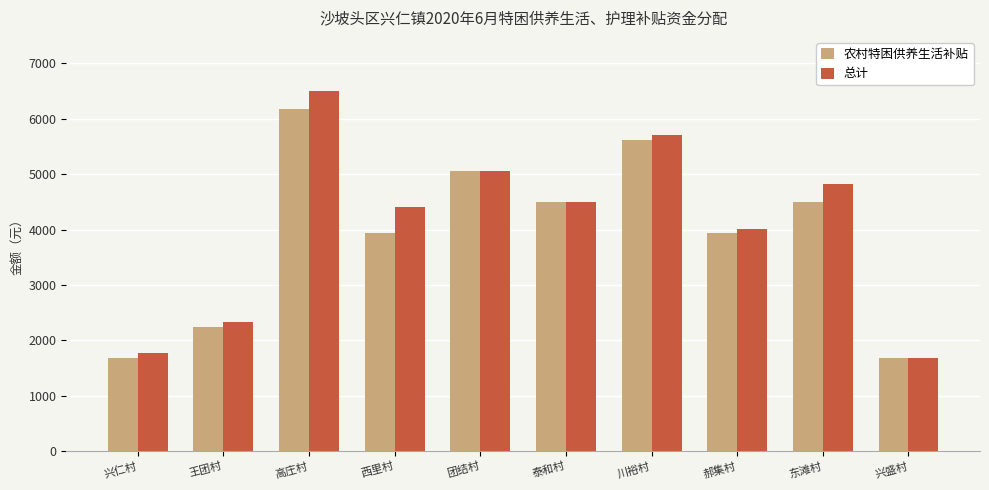

How many bars are there in each group?

2